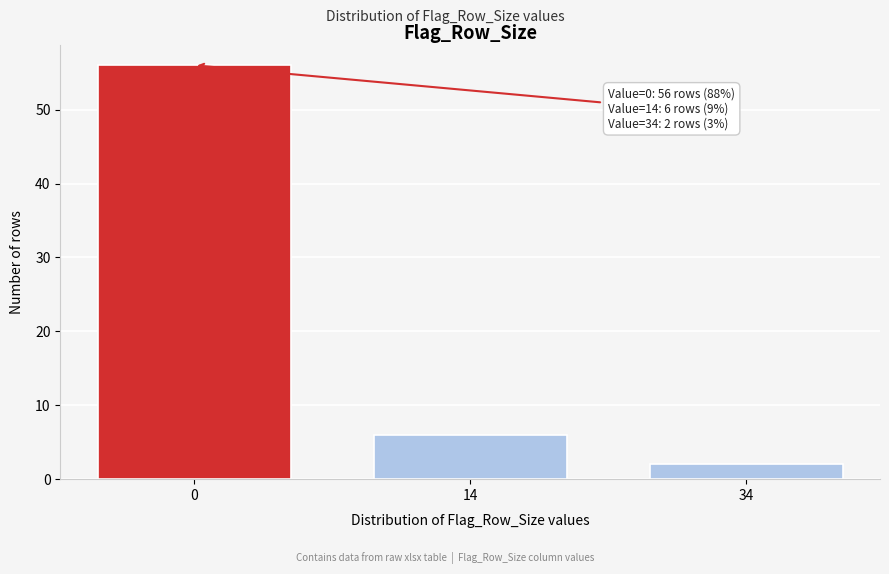

Reading left to right, what are all the values shown in this chart?

0=56	14=6	34=2